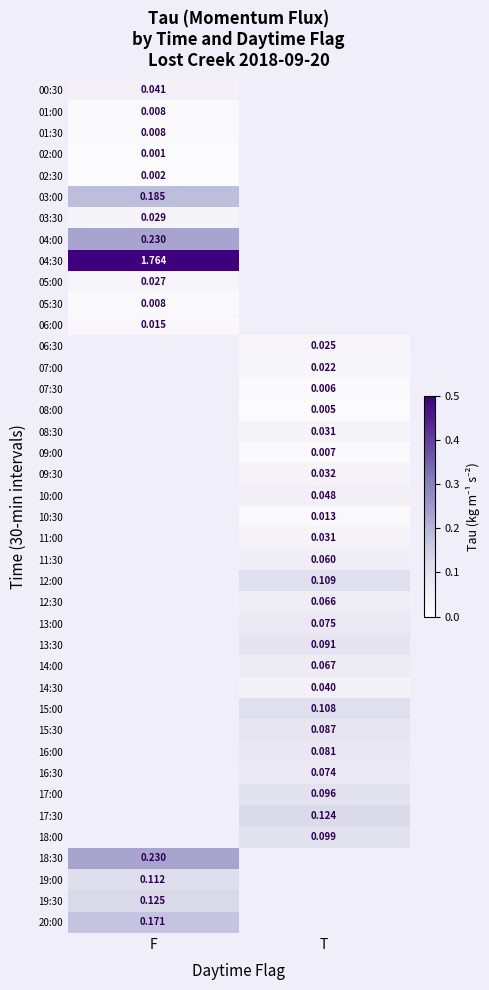

Is the value of 04:00 at F greater than the value of 08:30 at T?

Yes